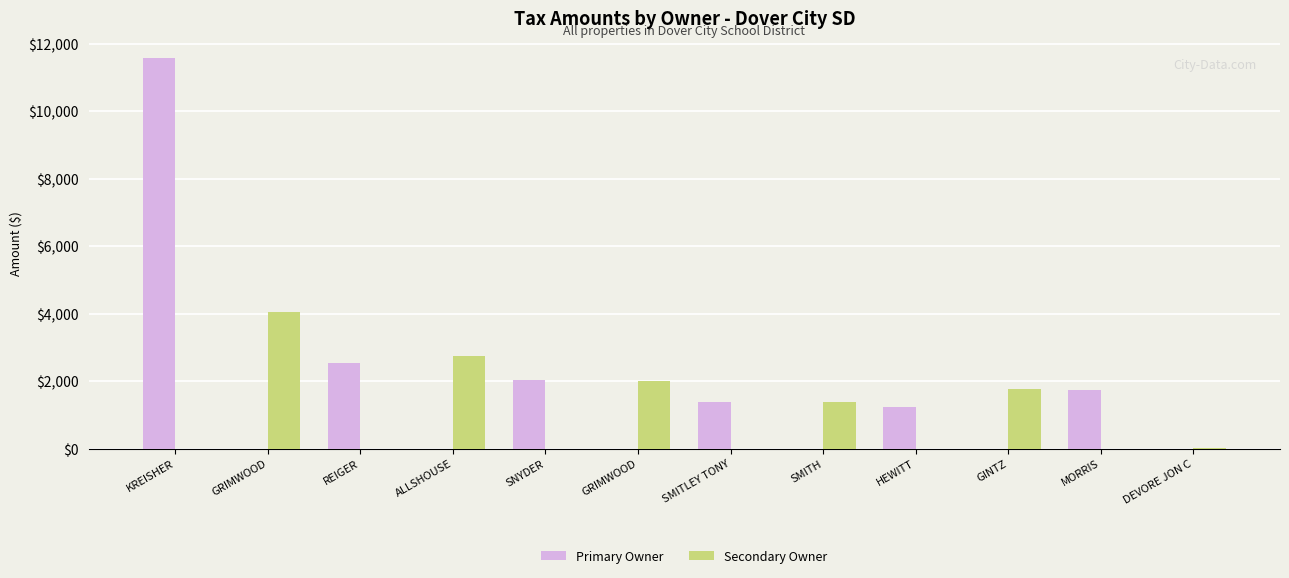

What is the total value across all series at ALLSHOUSE?

2746.0